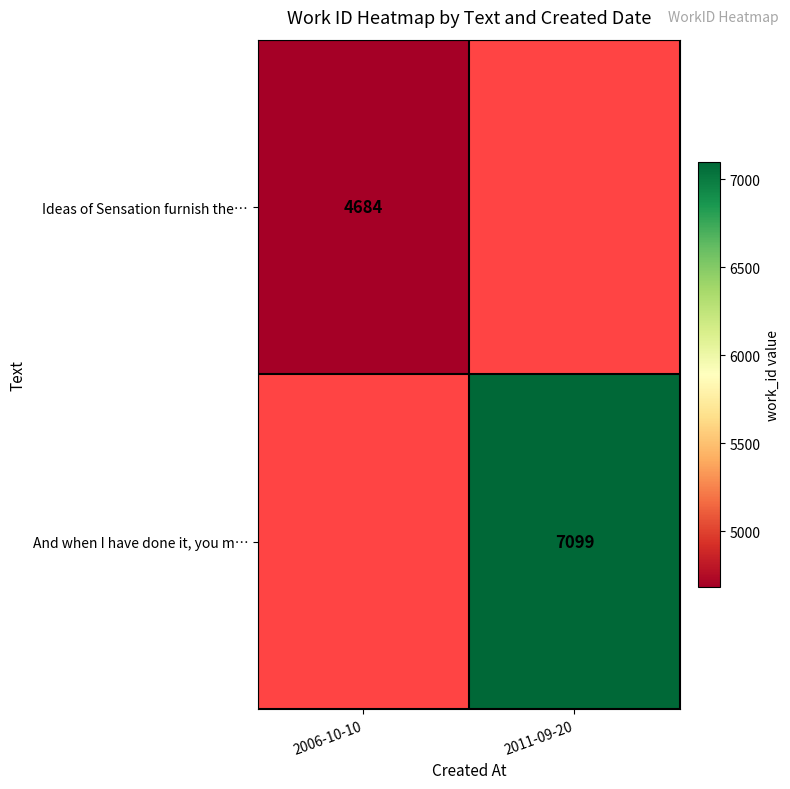

The Ideas of Sensation furnish the… series shows 1687 at 2006-10-10. True or false?

False